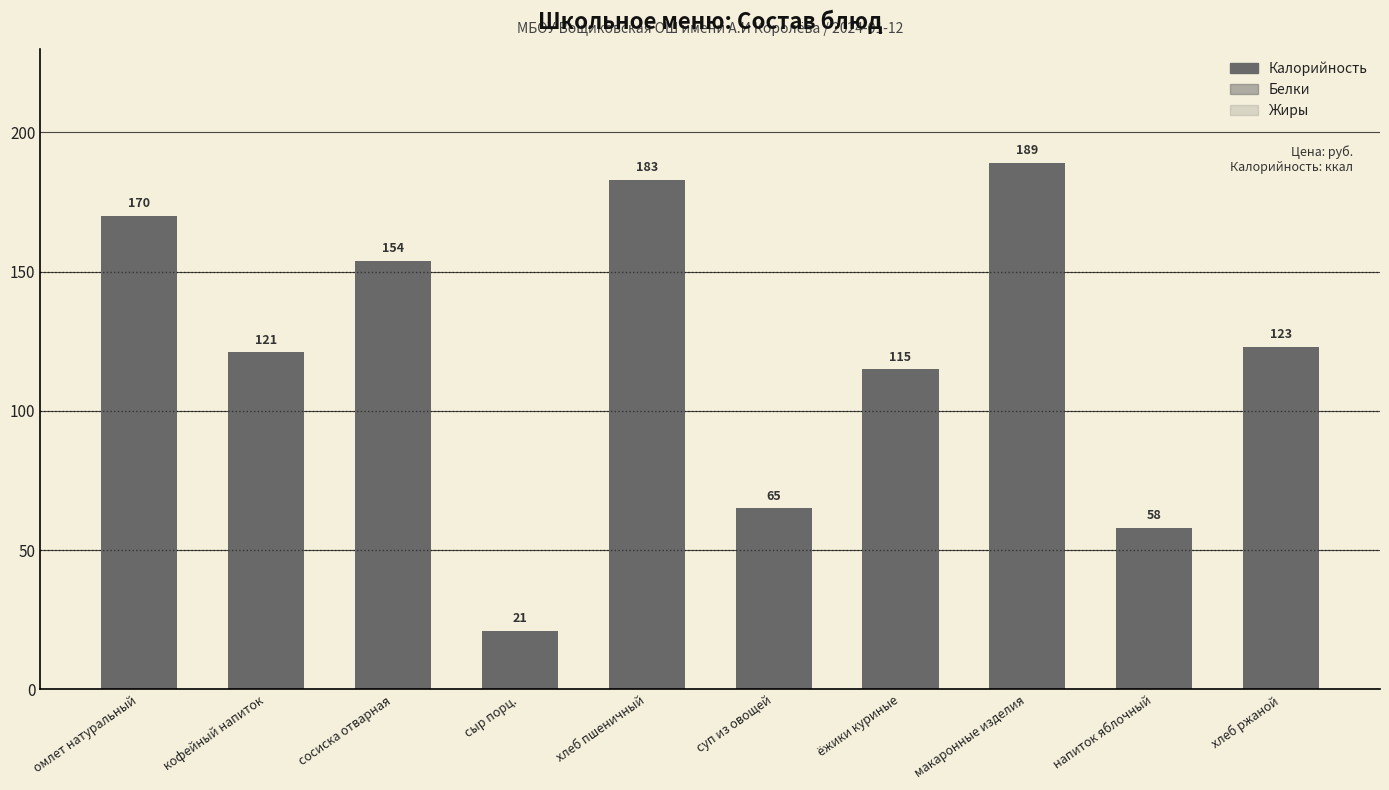

How many data points does each series have?

10